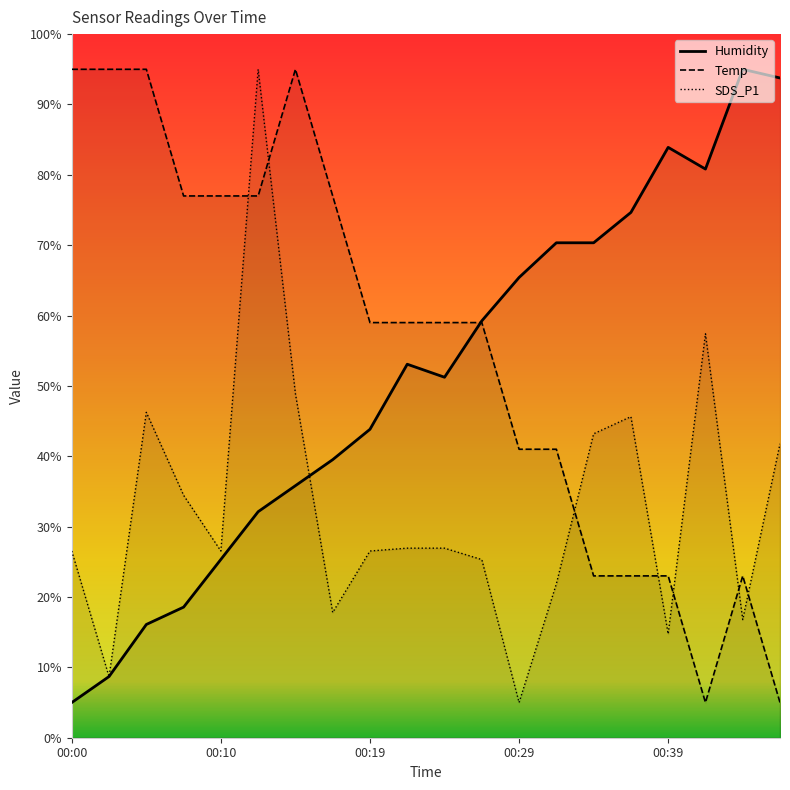

What value does the Temp series have at 10?

59.0